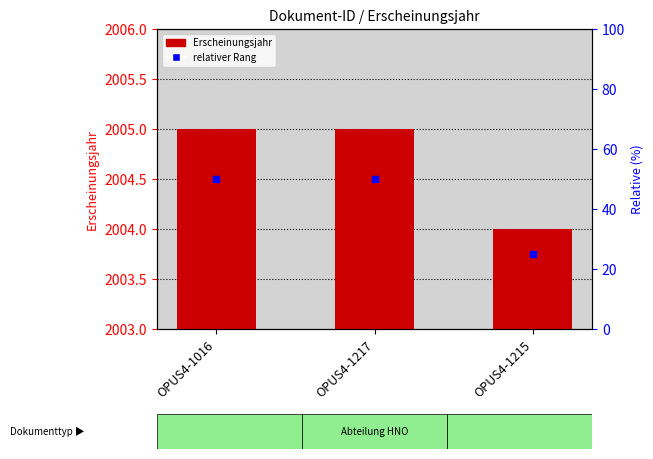

List the series in order of their peak value, highest first.

Erscheinungsjahr, relativer Rang